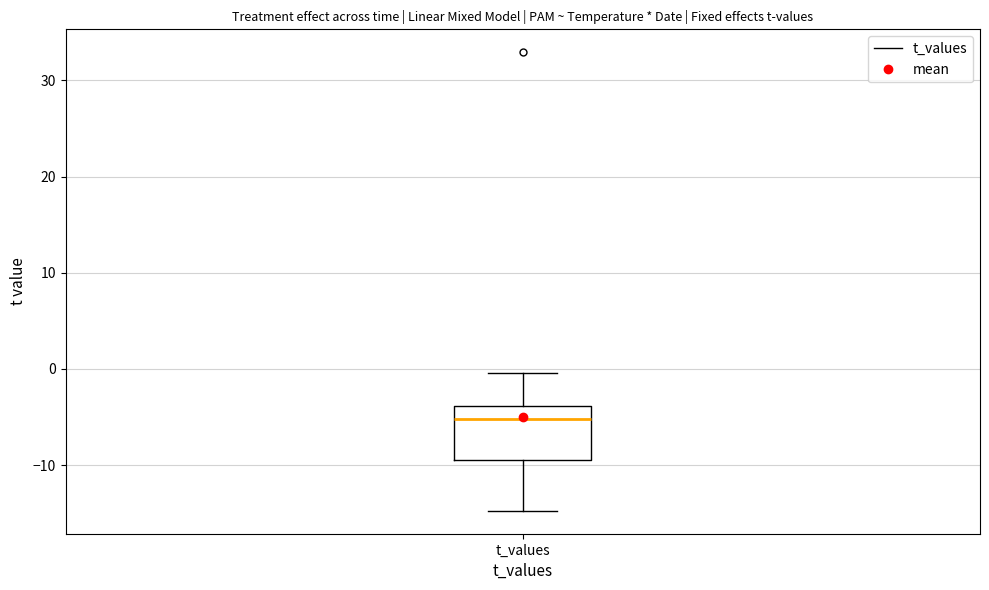

Read this box plot against the y-axis: the position of the median line, the range covered by the box, and the ends of both whiskers. The values are not printed on the chart, so give them approximately, as read against the axis.

median -5, box -9 to -4, whiskers -15 to 0